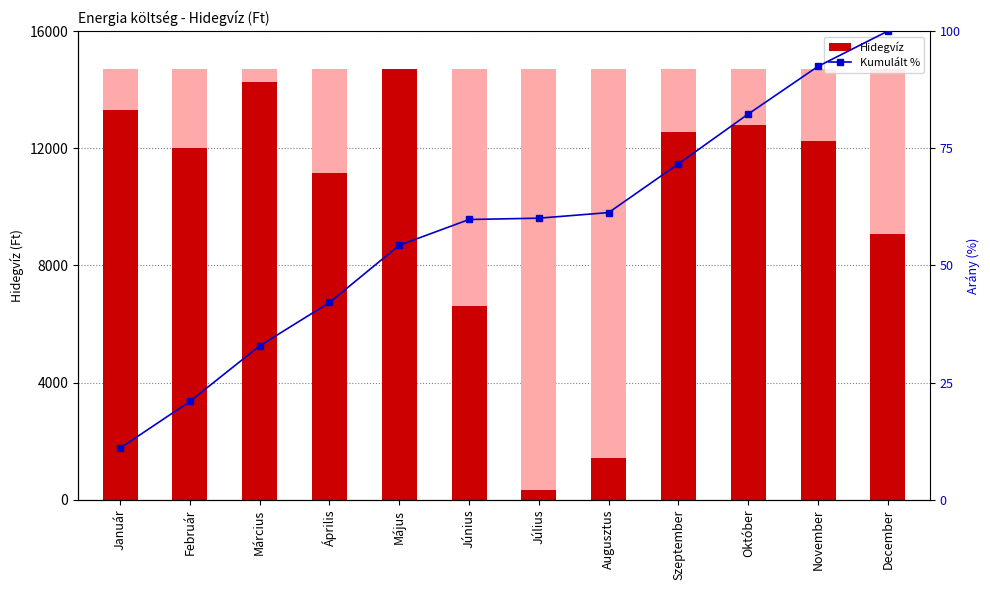

What is the highest value of the Hidegvíz series?

14710.0